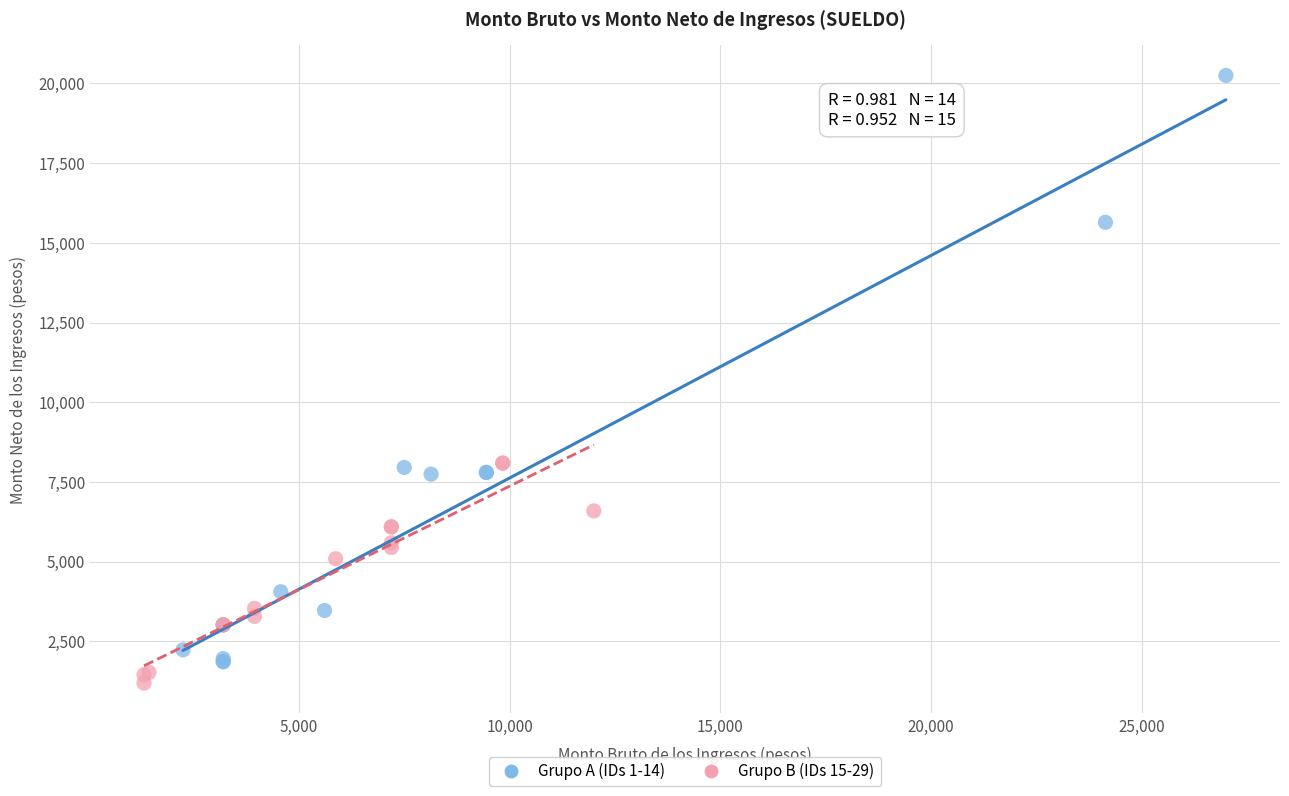

Which series reaches the maximum Y coordinate?

Grupo A (IDs 1-14)